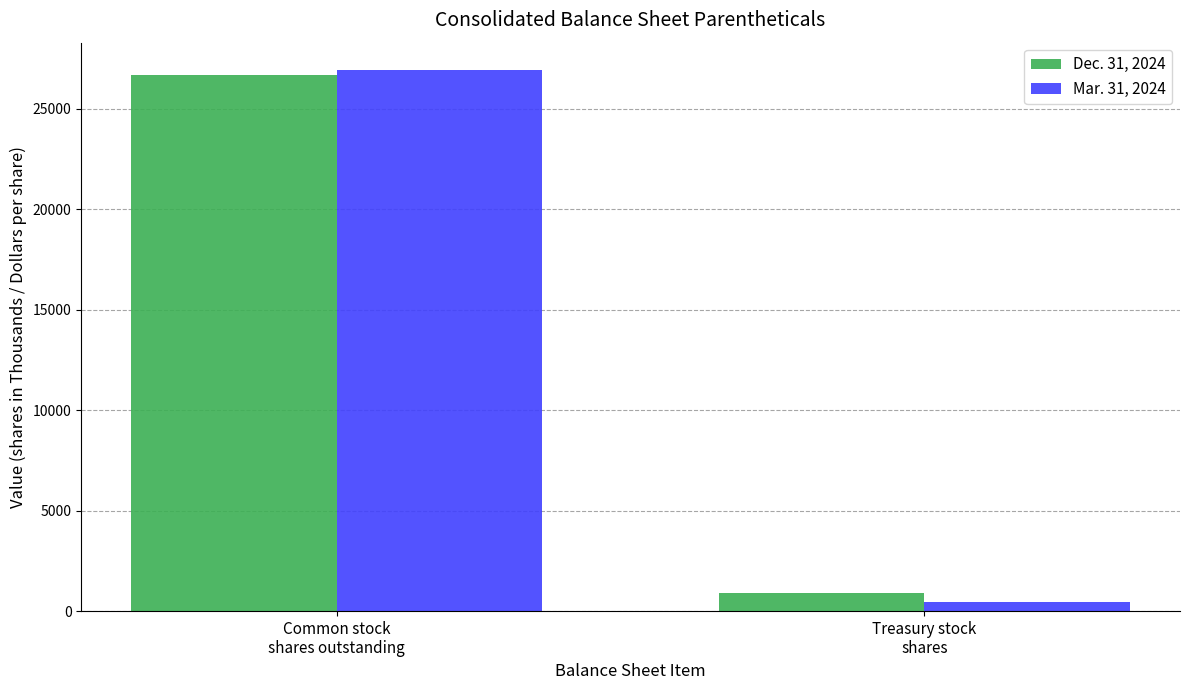

What position from the right is Common stock
shares outstanding?

2